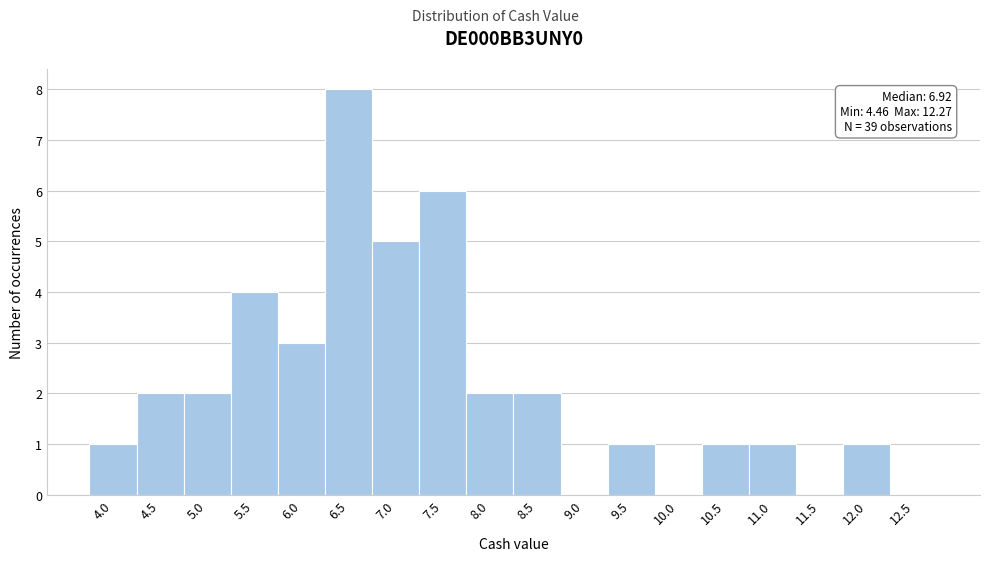

Reading left to right, what are all the values shown in this chart?

4.0=1	4.5=2	5.0=2	5.5=4	6.0=3	6.5=8	7.0=5	7.5=6	8.0=2	8.5=2	9.0=0	9.5=1	10.0=0	10.5=1	11.0=1	11.5=0	12.0=1	12.5=0